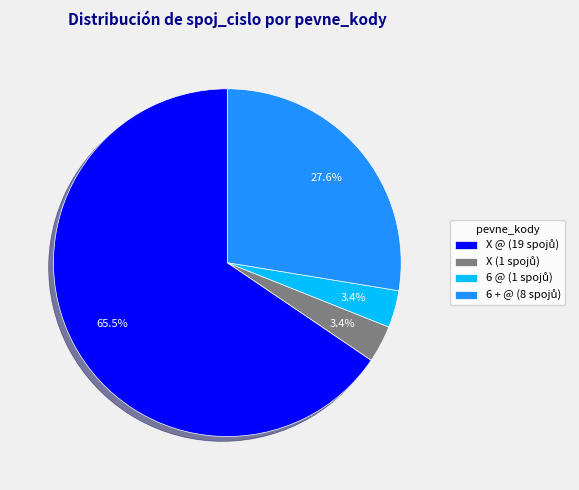

To the nearest percent, what is the difference between the largest and smallest slice percentages?

62%